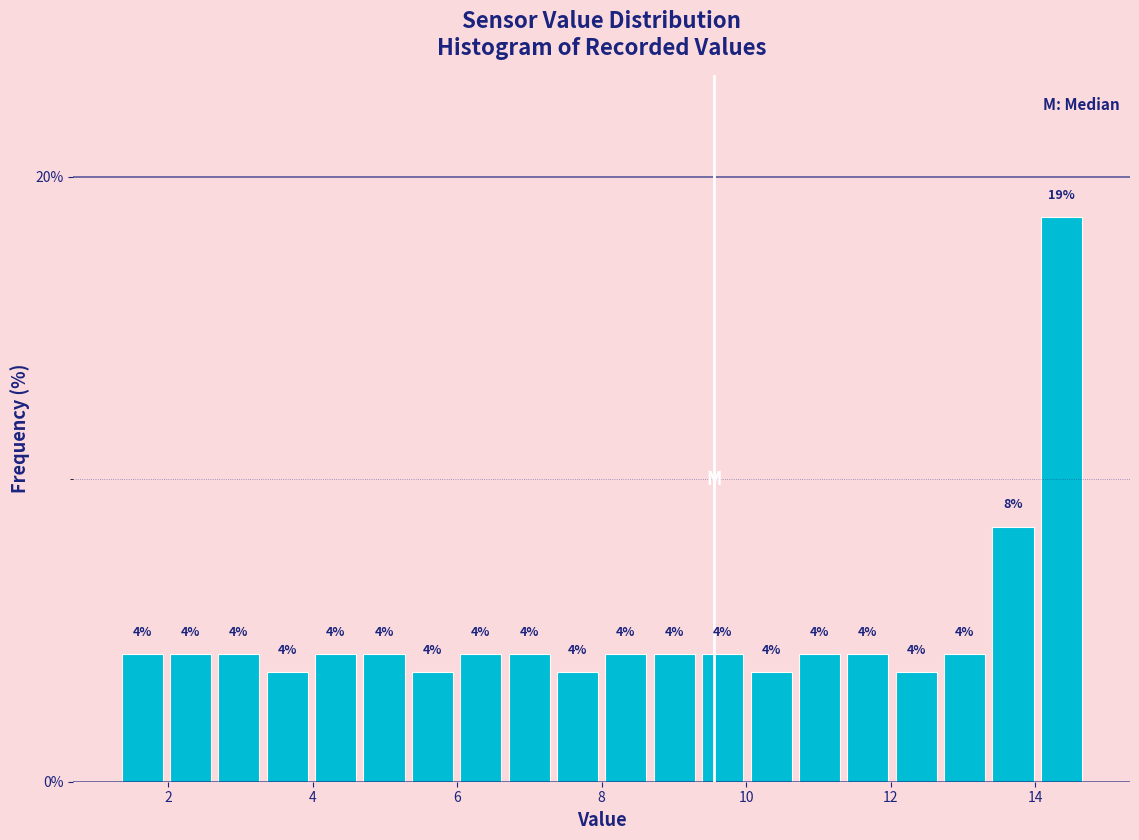

Around what value on the x-axis is the tallest bar? Give the approximate position of its centre, as read against the axis.

14.4